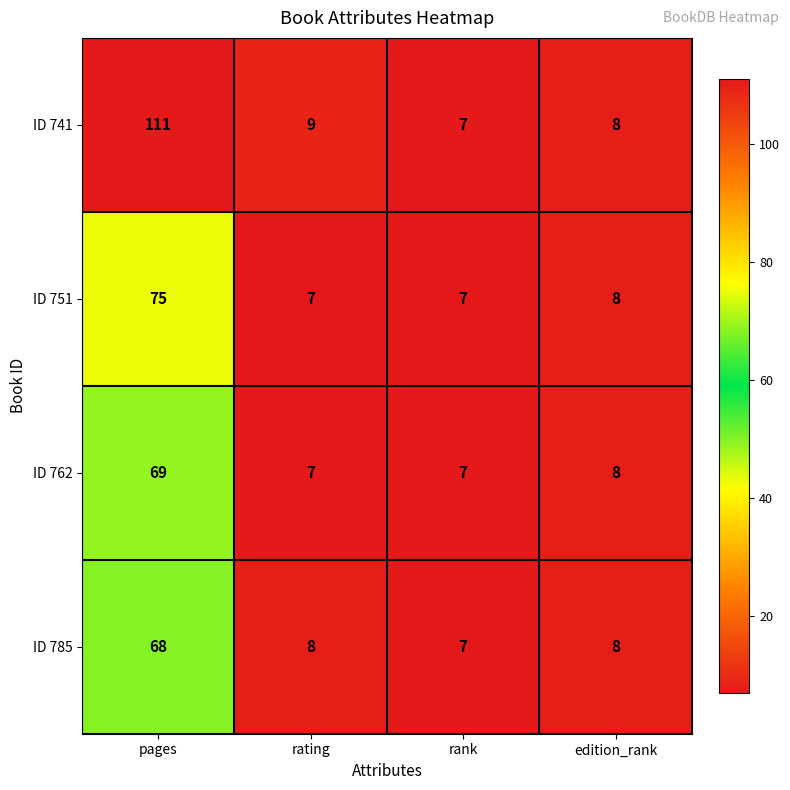

What is the greatest value displayed?

111